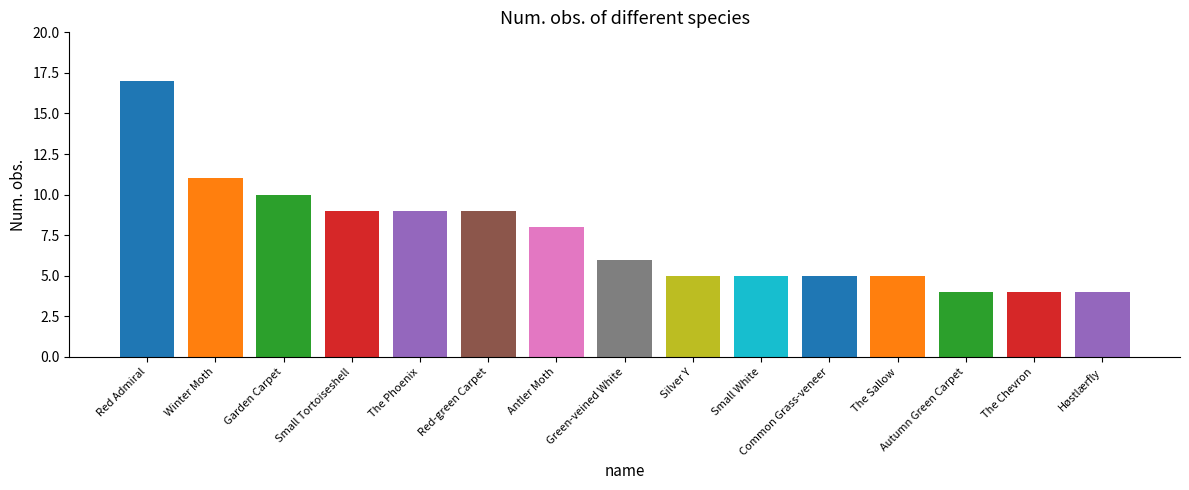

What is the sum of all values?

111